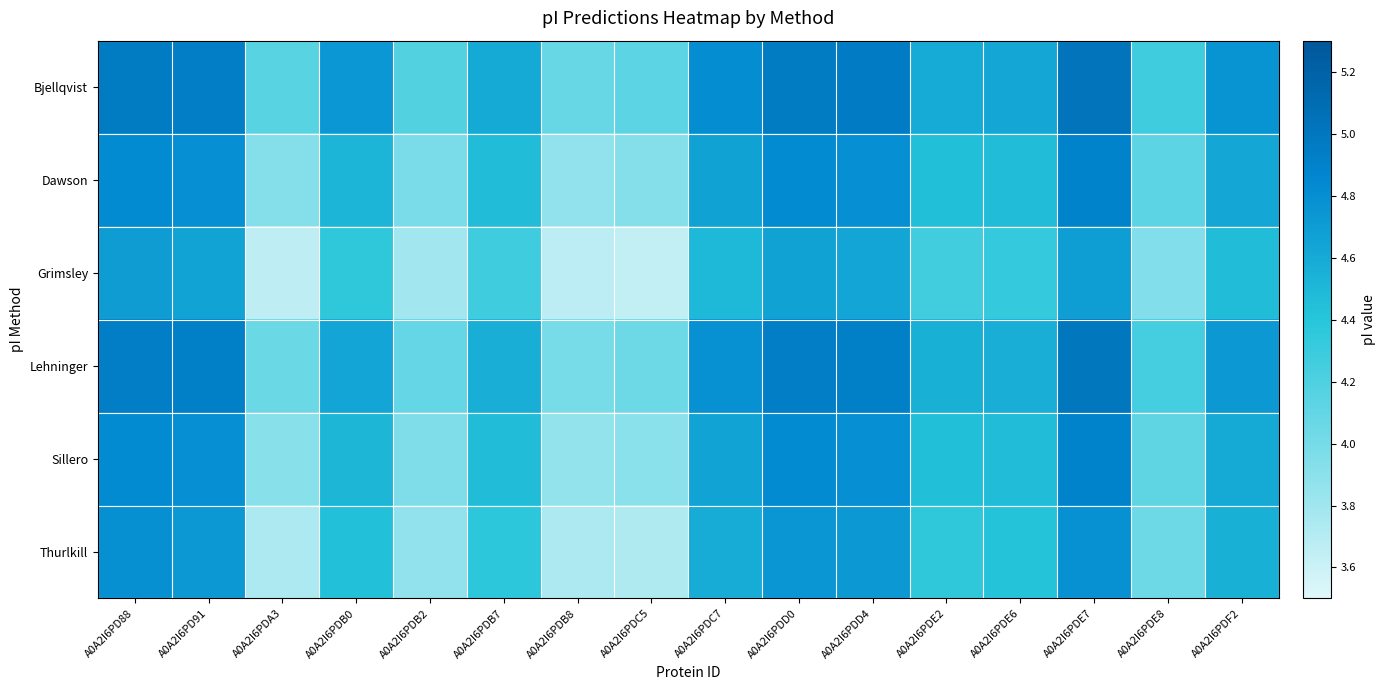

Reading left to right, list all the values displayed in this chart.

Bjellqvist: A0A2I6PD88=5.0	A0A2I6PD91=4.9	A0A2I6PDA3=4.2	A0A2I6PDB0=4.7	A0A2I6PDB2=4.2	A0A2I6PDB7=4.6	A0A2I6PDB8=4.1	A0A2I6PDC5=4.1	A0A2I6PDC7=4.8	A0A2I6PDD0=5.0	A0A2I6PDD4=5.0	A0A2I6PDE2=4.6	A0A2I6PDE6=4.6	A0A2I6PDE7=5.0	A0A2I6PDE8=4.3	A0A2I6PDF2=4.8
Dawson: A0A2I6PD88=4.8	A0A2I6PD91=4.8	A0A2I6PDA3=3.9	A0A2I6PDB0=4.5	A0A2I6PDB2=4.0	A0A2I6PDB7=4.5	A0A2I6PDB8=3.9	A0A2I6PDC5=3.9	A0A2I6PDC7=4.7	A0A2I6PDD0=4.8	A0A2I6PDD4=4.8	A0A2I6PDE2=4.4	A0A2I6PDE6=4.5	A0A2I6PDE7=4.9	A0A2I6PDE8=4.1	A0A2I6PDF2=4.6
Grimsley: A0A2I6PD88=4.7	A0A2I6PD91=4.6	A0A2I6PDA3=3.7	A0A2I6PDB0=4.4	A0A2I6PDB2=3.8	A0A2I6PDB7=4.3	A0A2I6PDB8=3.7	A0A2I6PDC5=3.6	A0A2I6PDC7=4.5	A0A2I6PDD0=4.7	A0A2I6PDD4=4.6	A0A2I6PDE2=4.3	A0A2I6PDE6=4.3	A0A2I6PDE7=4.7	A0A2I6PDE8=3.9	A0A2I6PDF2=4.5
Lehninger: A0A2I6PD88=4.9	A0A2I6PD91=4.9	A0A2I6PDA3=4.0	A0A2I6PDB0=4.6	A0A2I6PDB2=4.1	A0A2I6PDB7=4.6	A0A2I6PDB8=4.0	A0A2I6PDC5=4.0	A0A2I6PDC7=4.8	A0A2I6PDD0=4.9	A0A2I6PDD4=4.9	A0A2I6PDE2=4.6	A0A2I6PDE6=4.6	A0A2I6PDE7=5.0	A0A2I6PDE8=4.2	A0A2I6PDF2=4.7
Sillero: A0A2I6PD88=4.8	A0A2I6PD91=4.8	A0A2I6PDA3=3.9	A0A2I6PDB0=4.5	A0A2I6PDB2=4.0	A0A2I6PDB7=4.5	A0A2I6PDB8=3.9	A0A2I6PDC5=3.9	A0A2I6PDC7=4.6	A0A2I6PDD0=4.8	A0A2I6PDD4=4.8	A0A2I6PDE2=4.4	A0A2I6PDE6=4.5	A0A2I6PDE7=4.9	A0A2I6PDE8=4.1	A0A2I6PDF2=4.6
Thurlkill: A0A2I6PD88=4.8	A0A2I6PD91=4.7	A0A2I6PDA3=3.7	A0A2I6PDB0=4.4	A0A2I6PDB2=3.9	A0A2I6PDB7=4.4	A0A2I6PDB8=3.7	A0A2I6PDC5=3.7	A0A2I6PDC7=4.6	A0A2I6PDD0=4.7	A0A2I6PDD4=4.7	A0A2I6PDE2=4.4	A0A2I6PDE6=4.4	A0A2I6PDE7=4.8	A0A2I6PDE8=4.0	A0A2I6PDF2=4.6